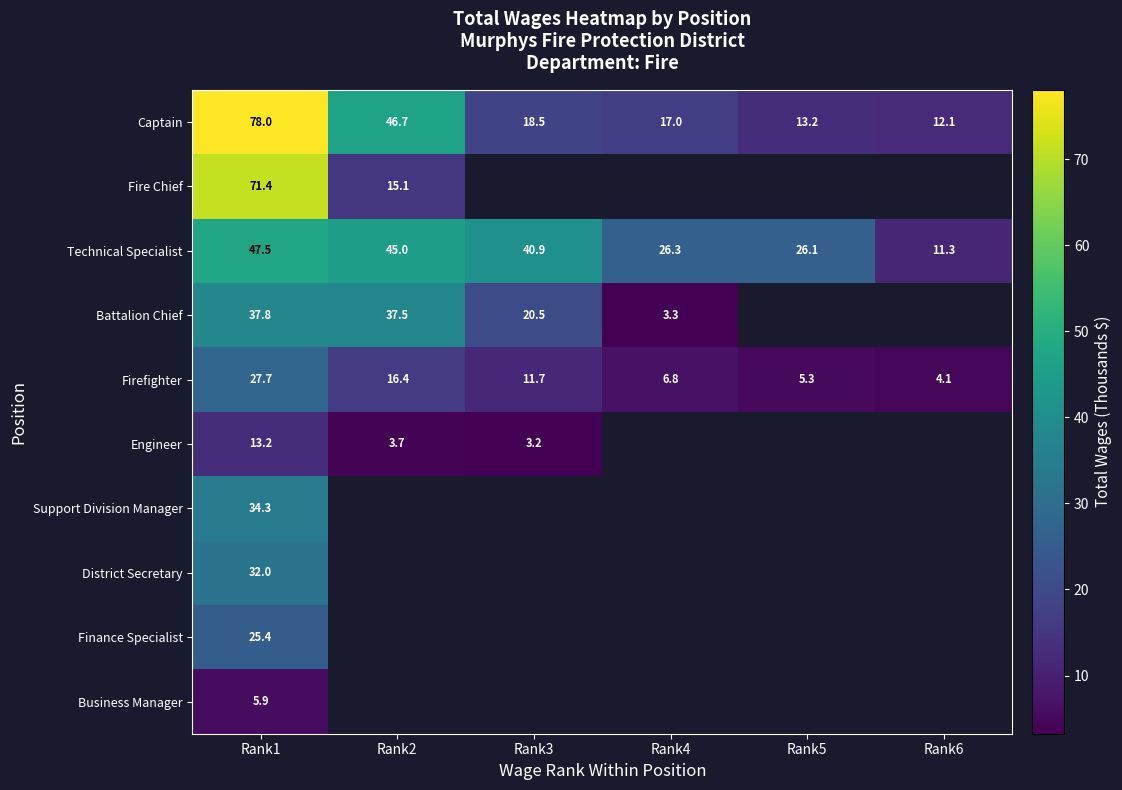

Rank the series at Rank1 from highest to lowest value.

Captain, Fire Chief, Technical Specialist, Battalion Chief, Support Division Manager, District Secretary, Firefighter, Finance Specialist, Engineer, Business Manager